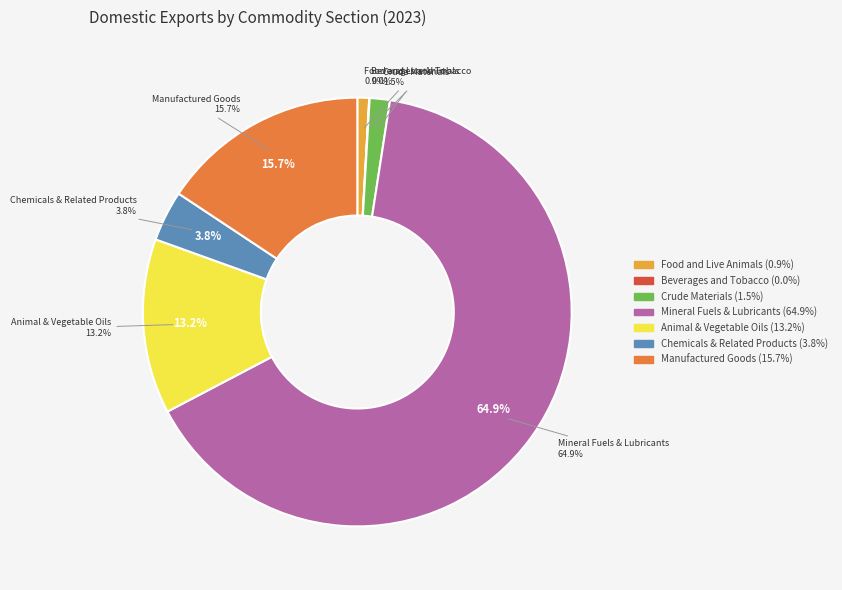

True or false: Animal & Vegetable Oils accounts for 25% of the total.

False